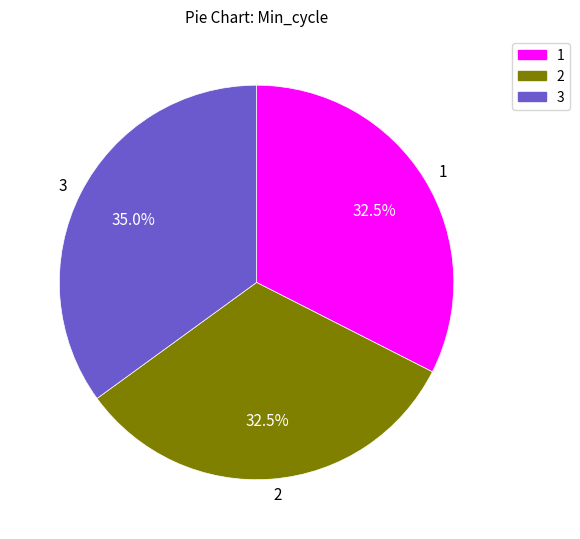

Which slice is the largest?

3